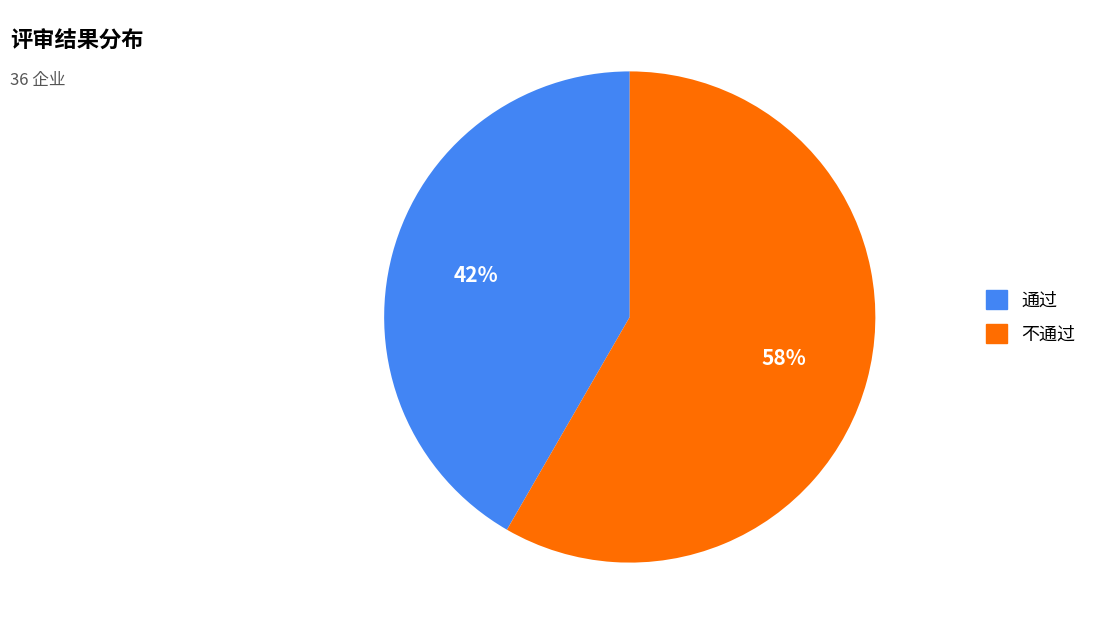

Is the sum of 不通过 and 通过 greater than half?

Yes